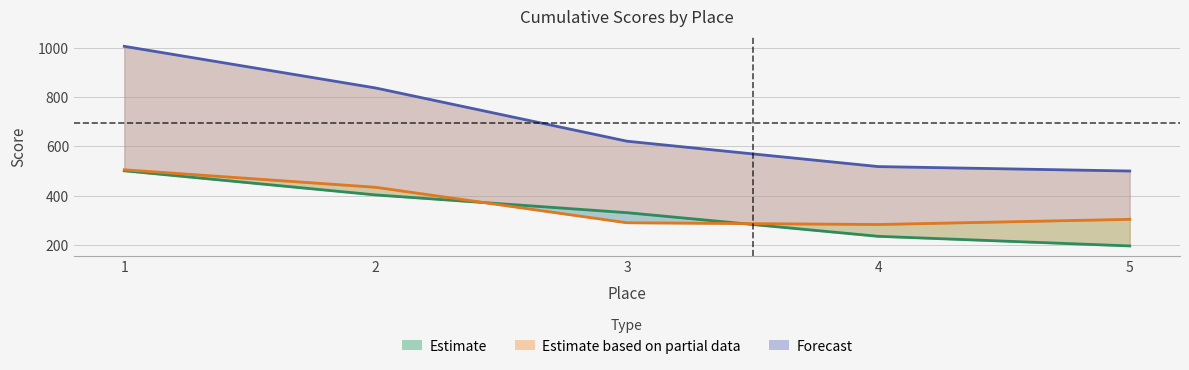

At how many categories does at least one series exceed 613?

3